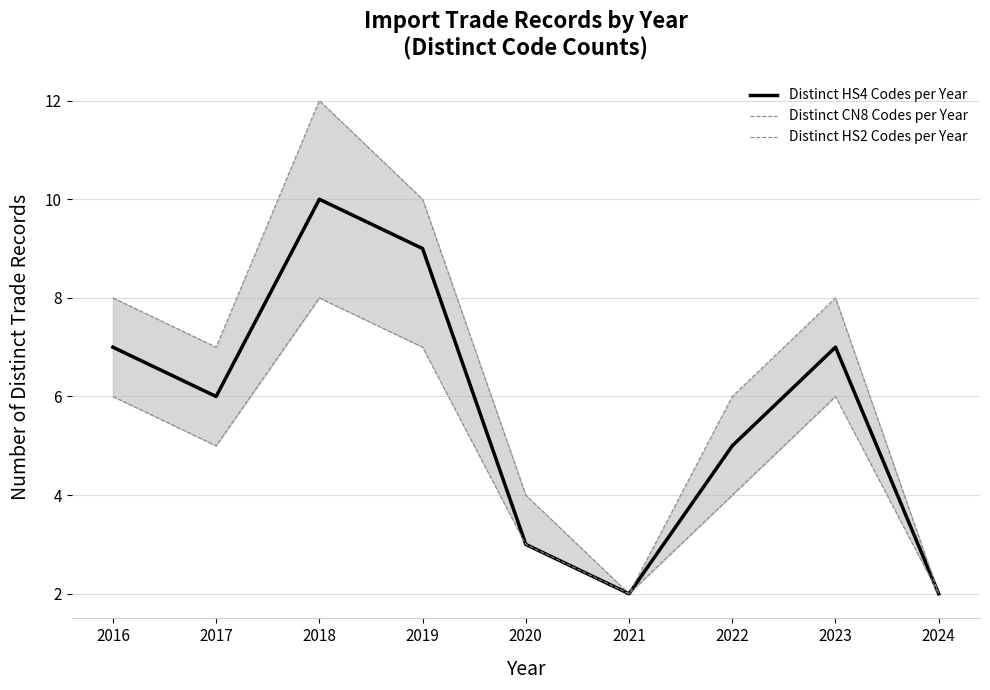

How many interior local valleys does the Distinct HS2 Codes per Year series have?

2